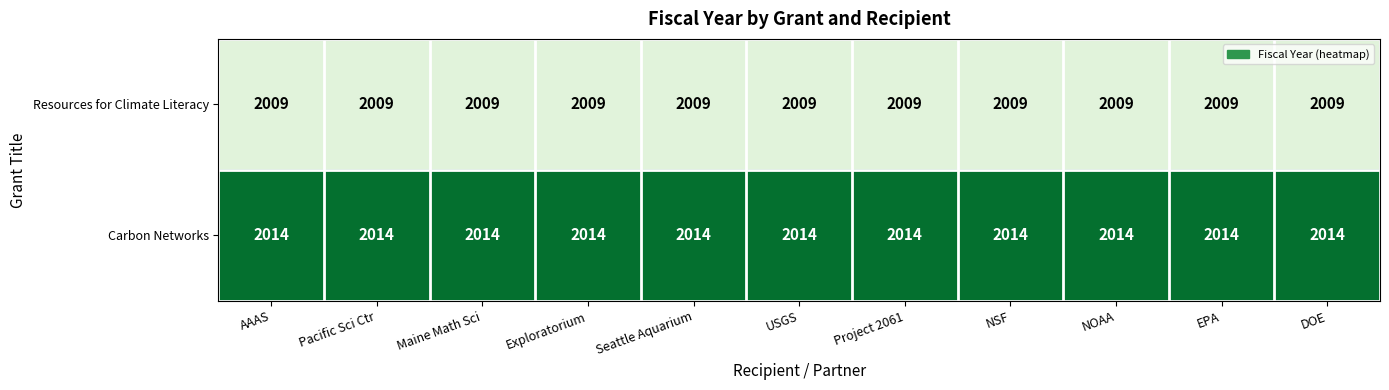

At how many categories does at least one series exceed 2011?

11